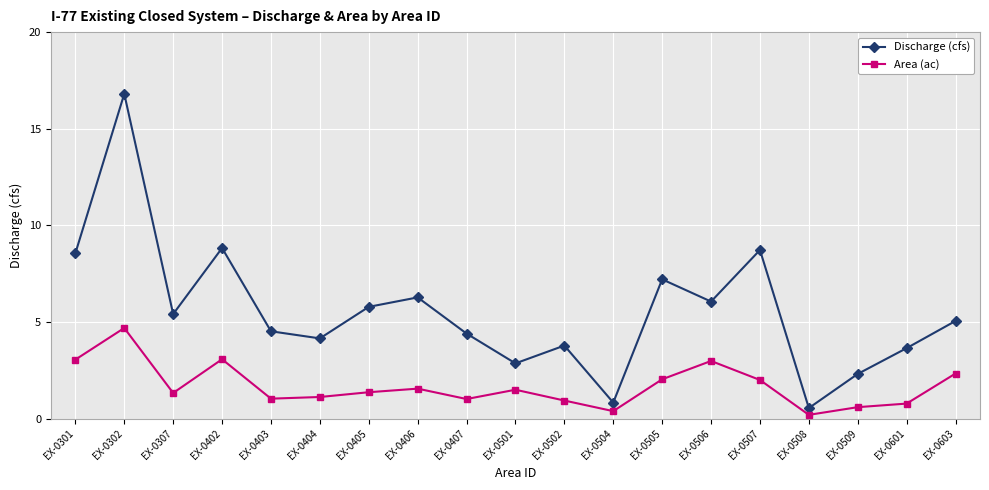

What are all the series names shown in the legend?

Discharge (cfs), Area (ac)